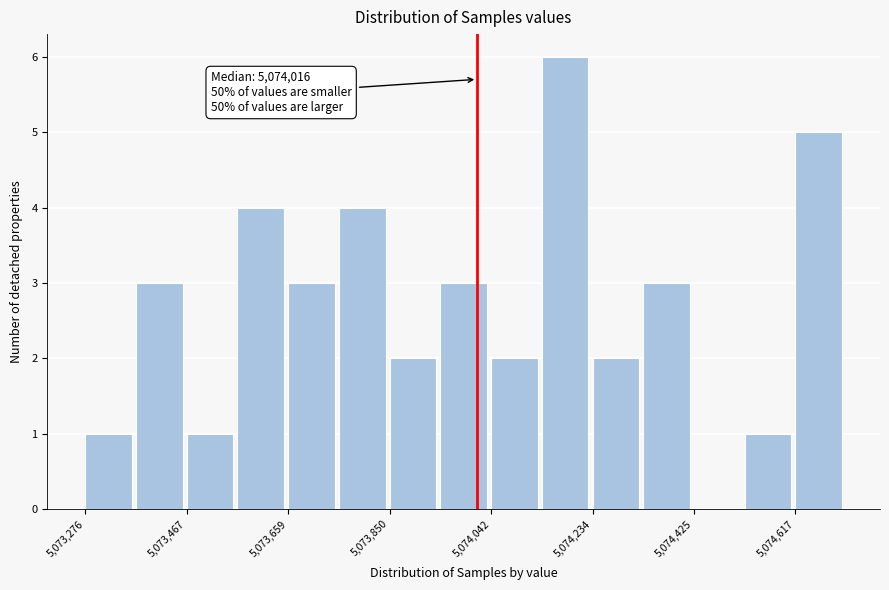

Over which range of the x-axis is the bar tallest?

5074140 to 5074240